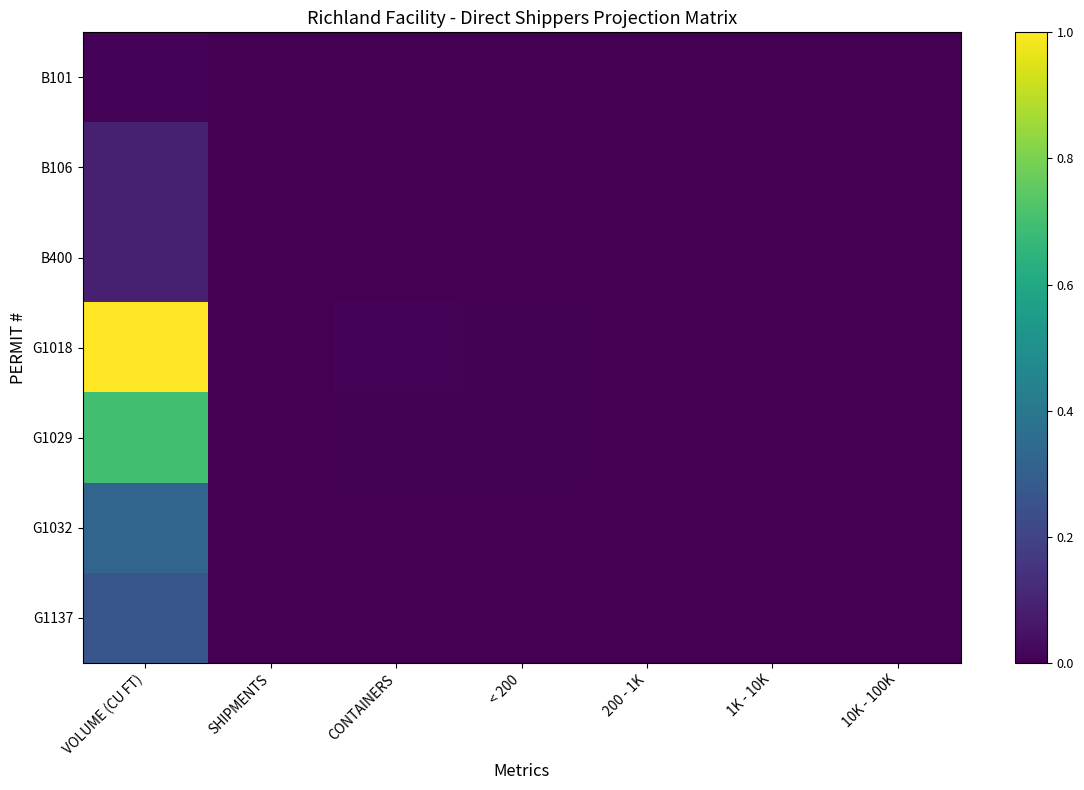

Which series changed the most between VOLUME (CU FT) and 1K - 10K?

G1018